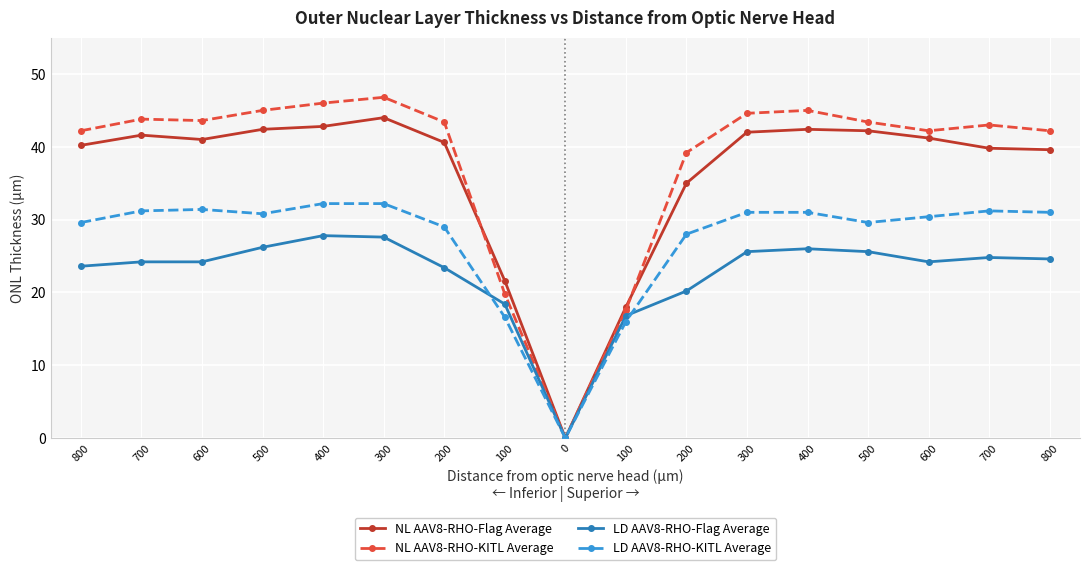

List the labels in order of LD AAV8-RHO-Flag Average value, smallest first.

0, 100, 100, 200, 200, 800, 700, 600, 600, 800, 700, 300, 500, 400, 500, 300, 400